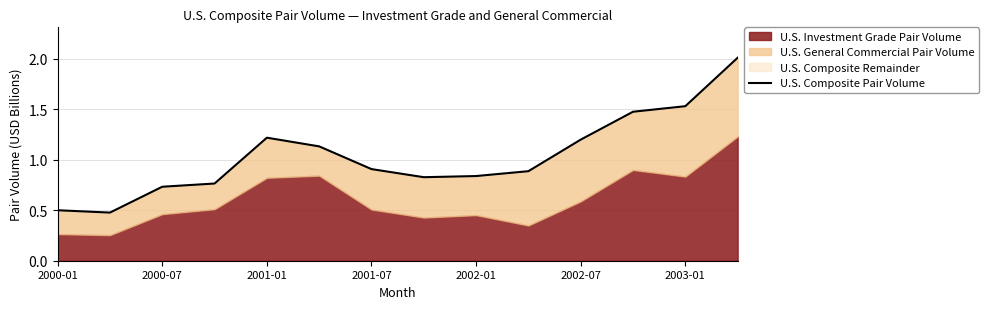

Does the chart have visible grid lines?

Yes